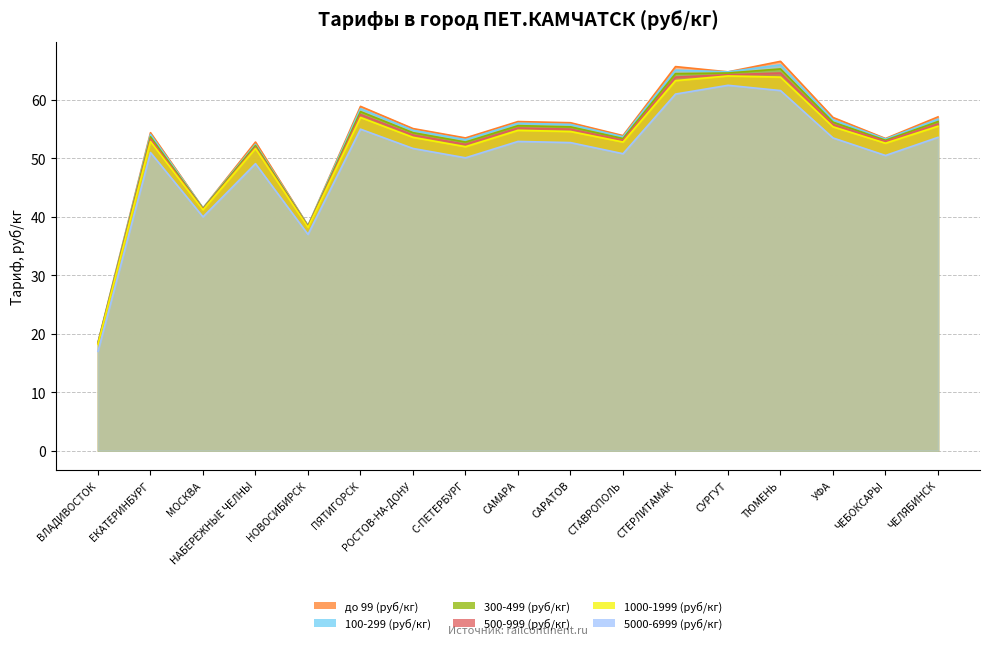

True or false: 500-999 (руб/кг) and 300-499 (руб/кг) intersect in this chart.

False